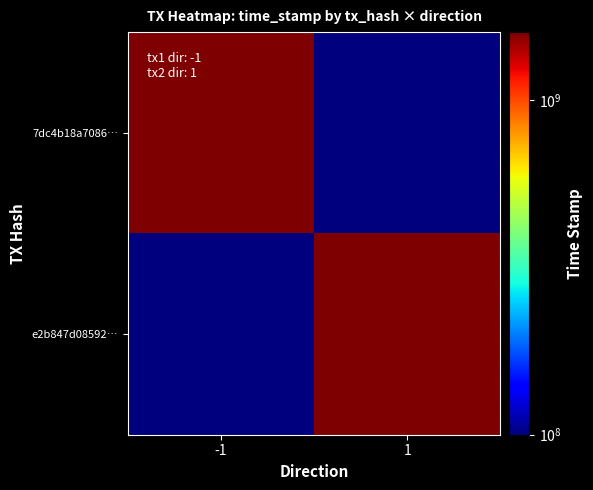

At how many categories does at least one series exceed 87520801?

2